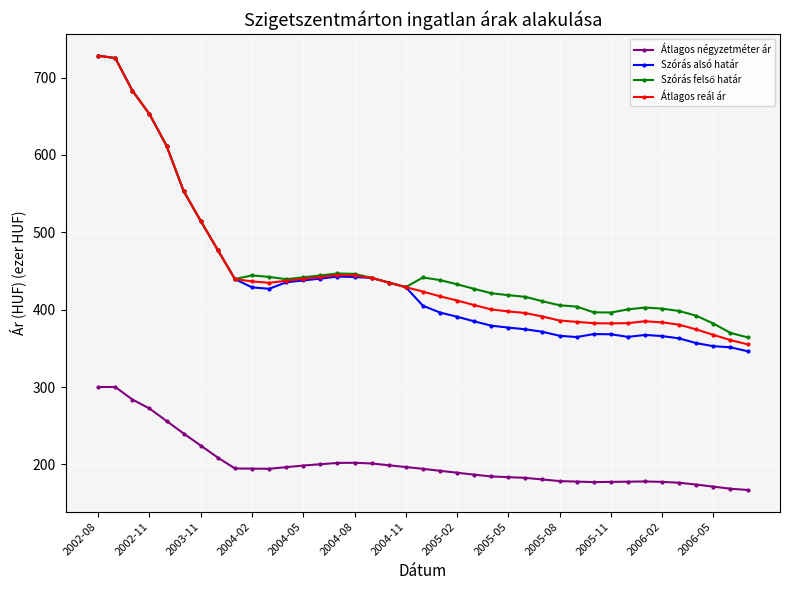

What is the smallest value displayed?

166.9